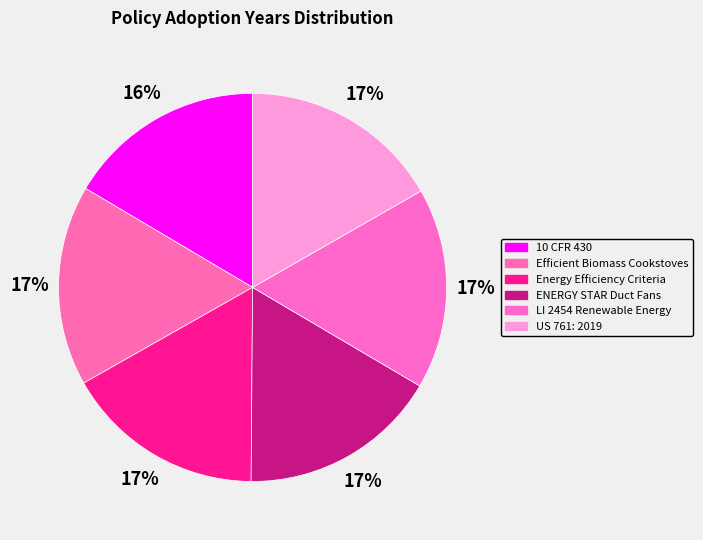

Count the number of slices in the pie.

6